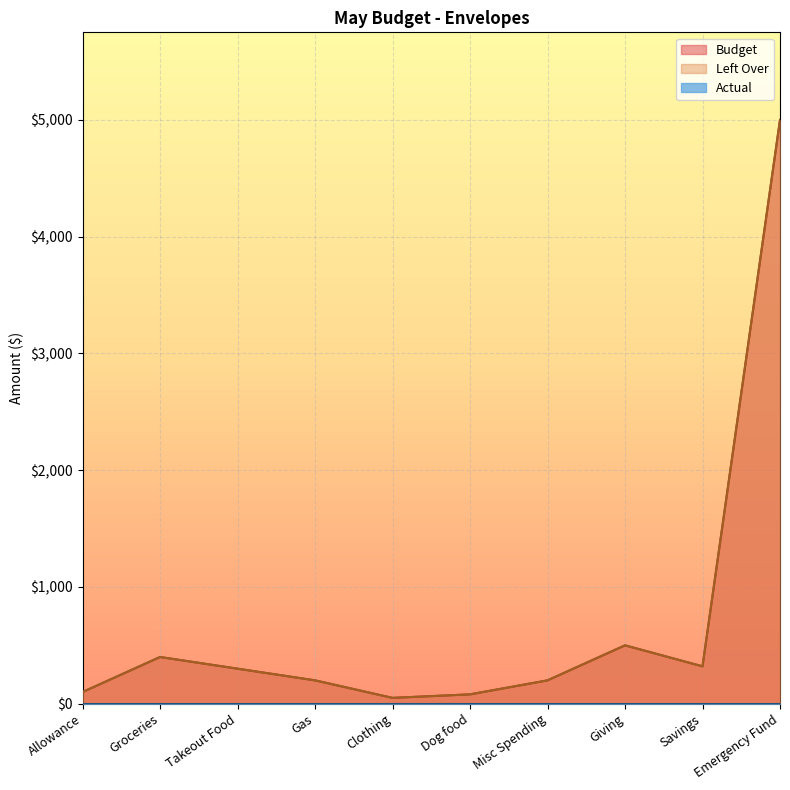

Reading left to right, transcribe all the data shown in this chart.

Budget: Allowance=100	Groceries=400	Takeout Food=300	Gas=200	Clothing=50	Dog food=80	Misc Spending=200	Giving=500	Savings=320	Emergency Fund=5000
Left Over: Allowance=100	Groceries=400	Takeout Food=300	Gas=200	Clothing=50	Dog food=80	Misc Spending=200	Giving=500	Savings=320	Emergency Fund=5000